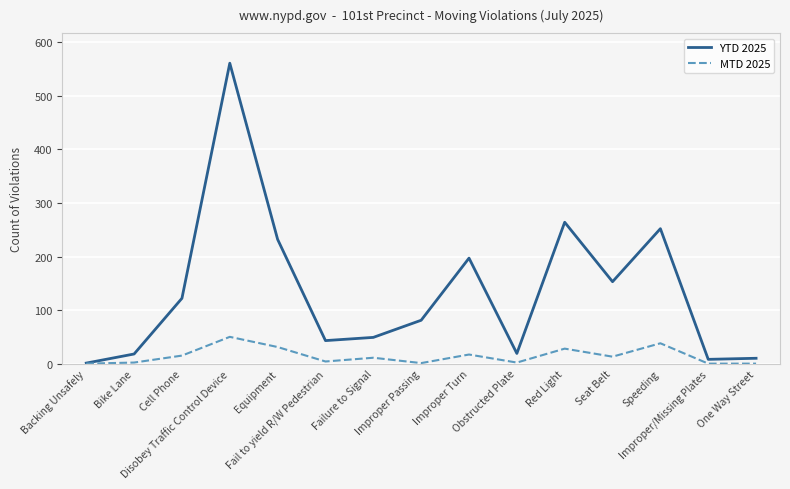

List the series in order of their peak value, lowest first.

MTD 2025, YTD 2025